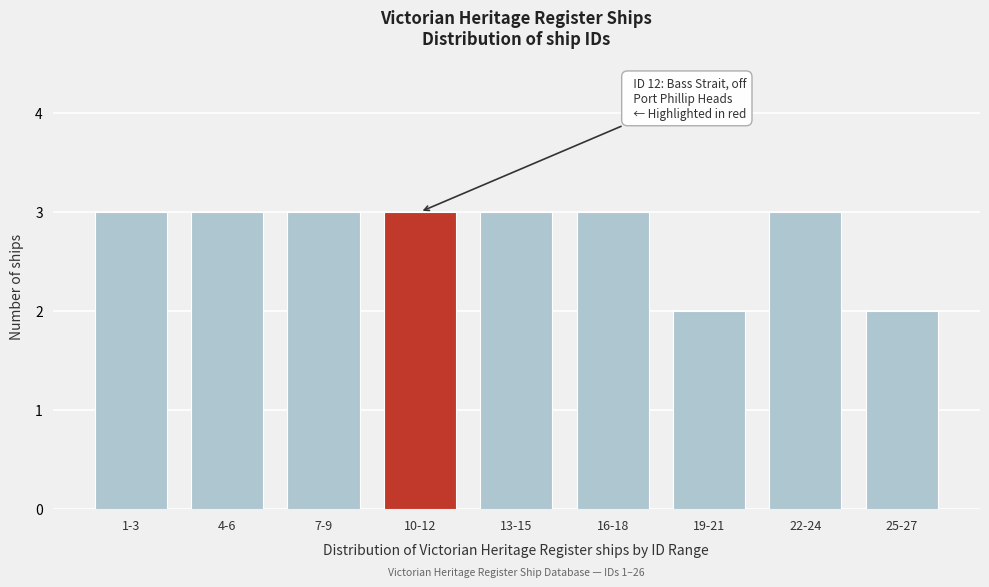

Reading left to right, transcribe all the data shown in this chart.

1-3=3	4-6=3	7-9=3	10-12=3	13-15=3	16-18=3	19-21=2	22-24=3	25-27=2